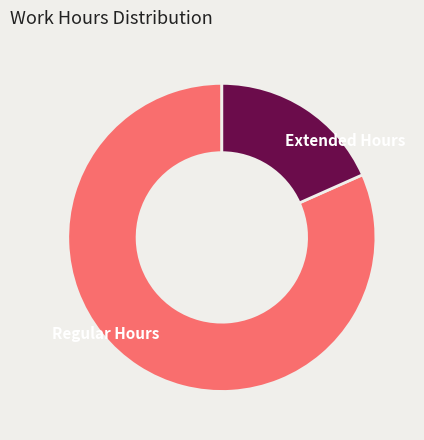

Is it true that Extended Hours is 27% of the pie?

False